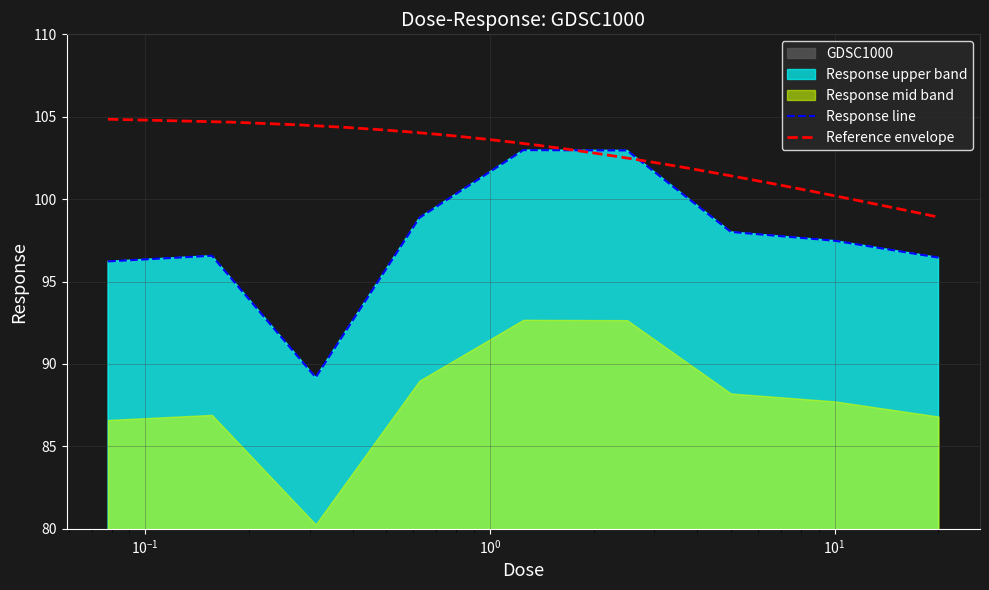

What is the maximum value for GDSC1000?

103.0